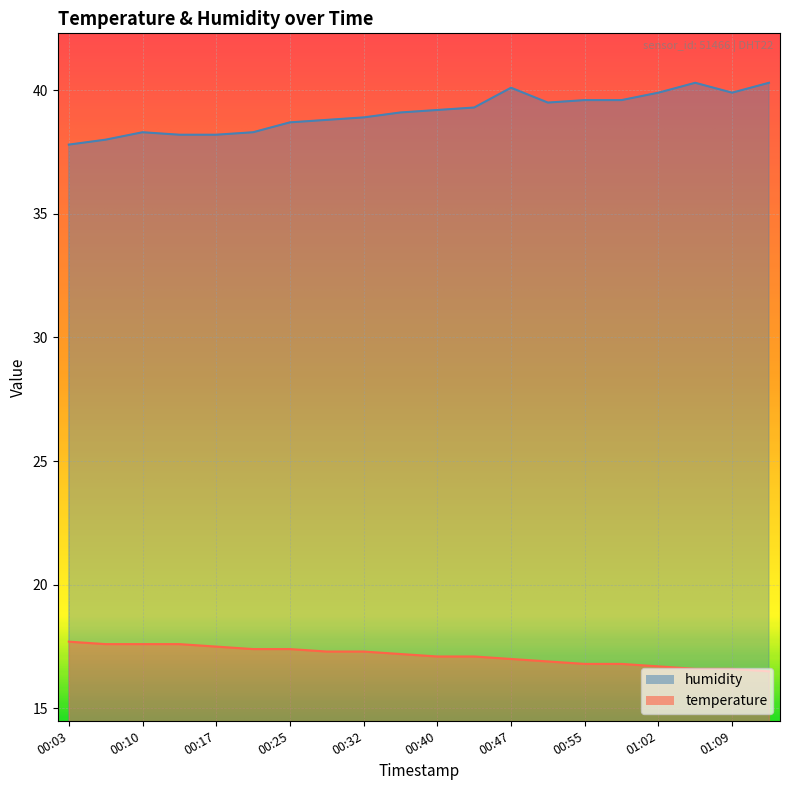

At 01:13, list the series in order from largest to smallest.

humidity, temperature